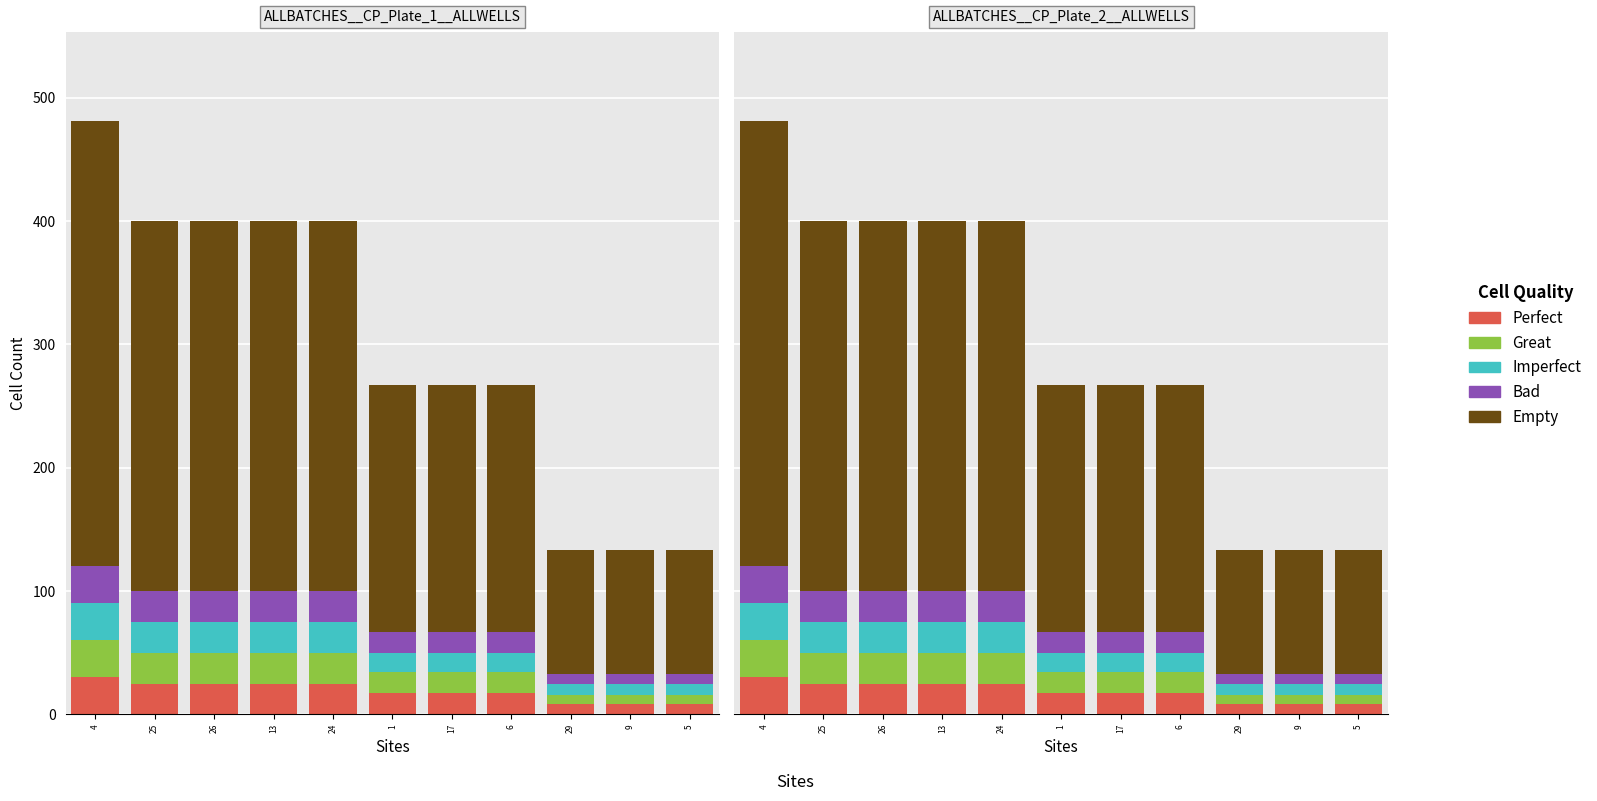

What is the label of the 10th bar from the left?

9